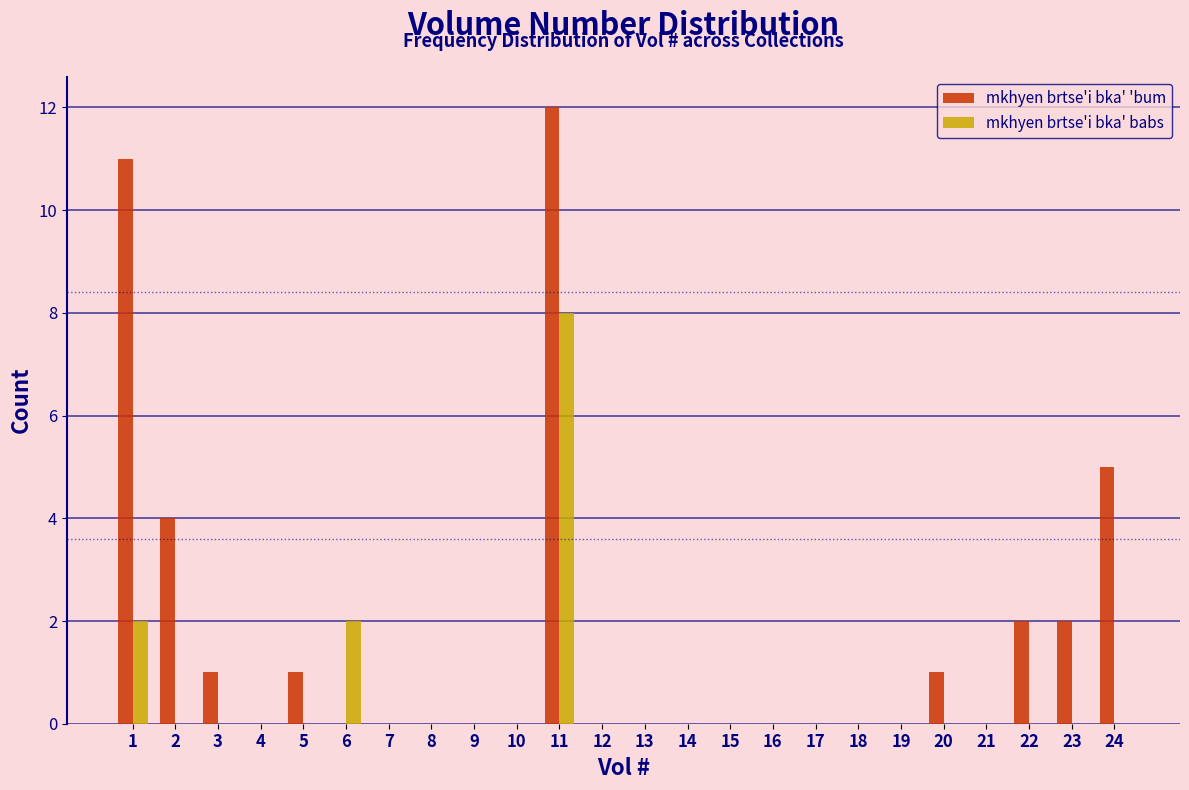

Where is mkhyen brtse'i bka' 'bum nearest to the value 6?

24